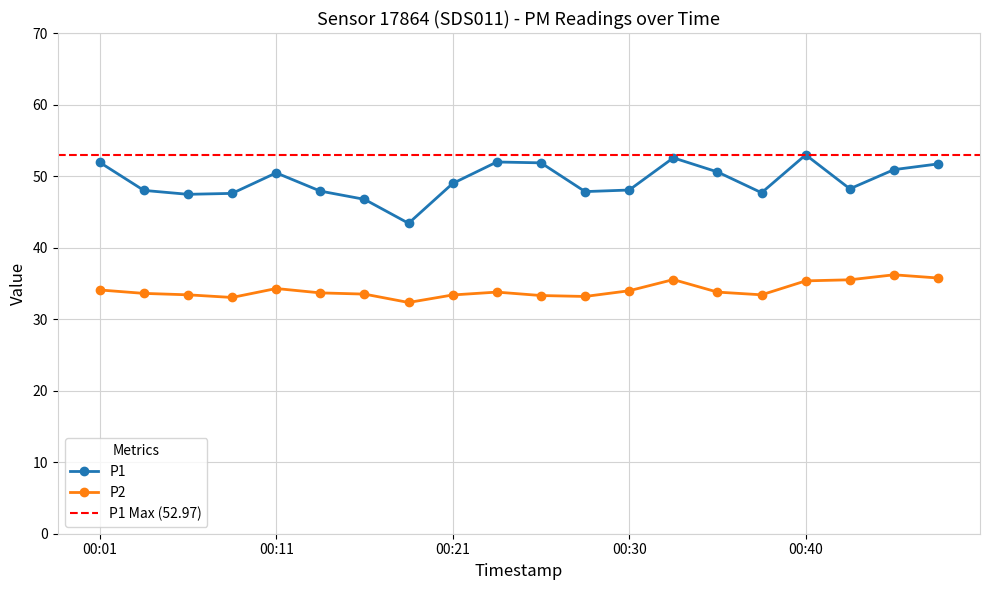

How many values in the P1 series exceed 48?

12